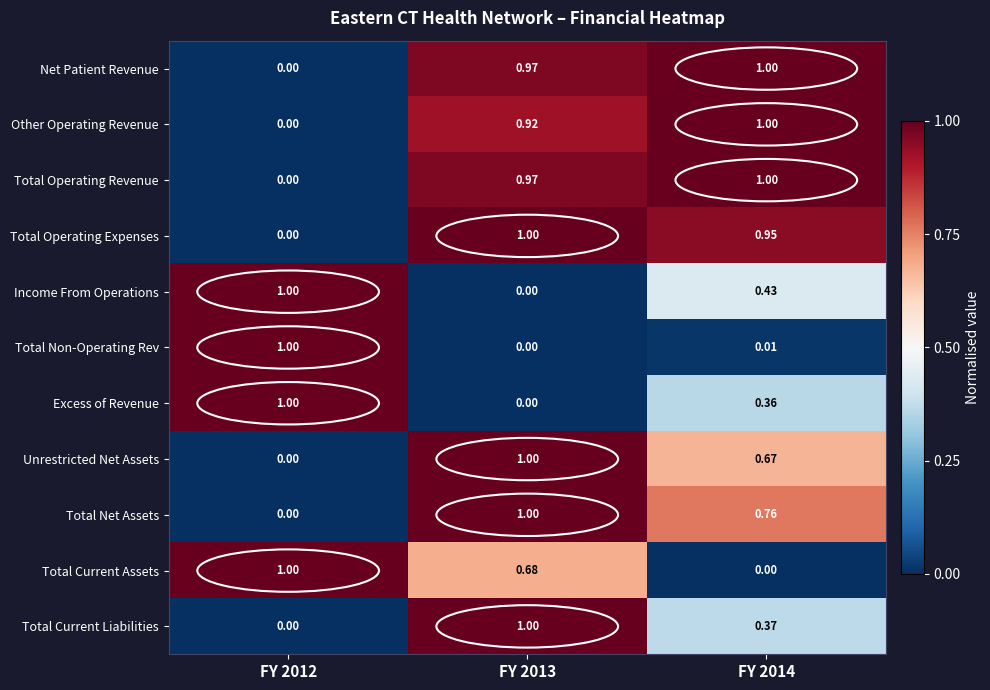

Is the value of Excess of Revenue at FY 2013 greater than the value of Income From Operations at FY 2014?

No